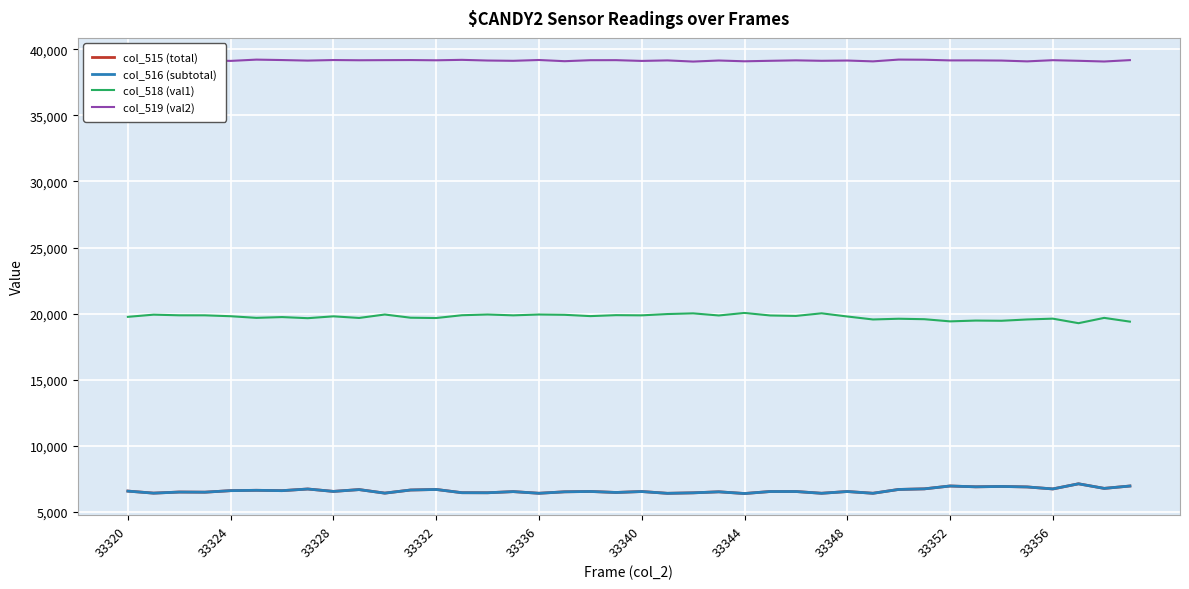

What is the difference between the maximum and minimum values in the col_519 (val2) series?

150